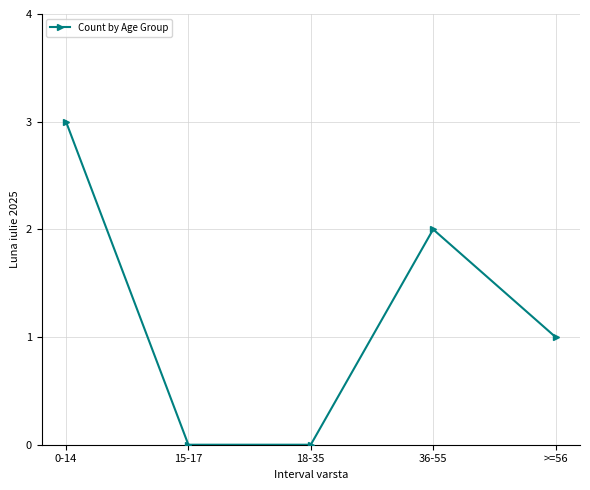

What is the approximate value at 36-55?

2